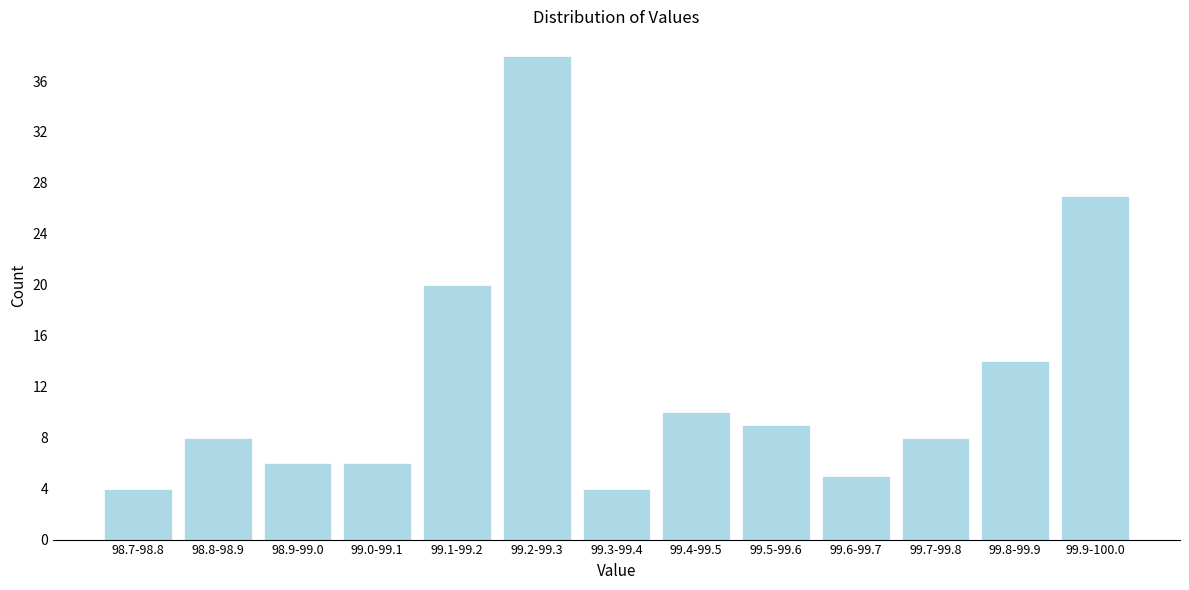

Reading left to right, transcribe all the data shown in this chart.

98.7-98.8=4	98.8-98.9=8	98.9-99.0=6	99.0-99.1=6	99.1-99.2=20	99.2-99.3=38	99.3-99.4=4	99.4-99.5=10	99.5-99.6=9	99.6-99.7=5	99.7-99.8=8	99.8-99.9=14	99.9-100.0=27